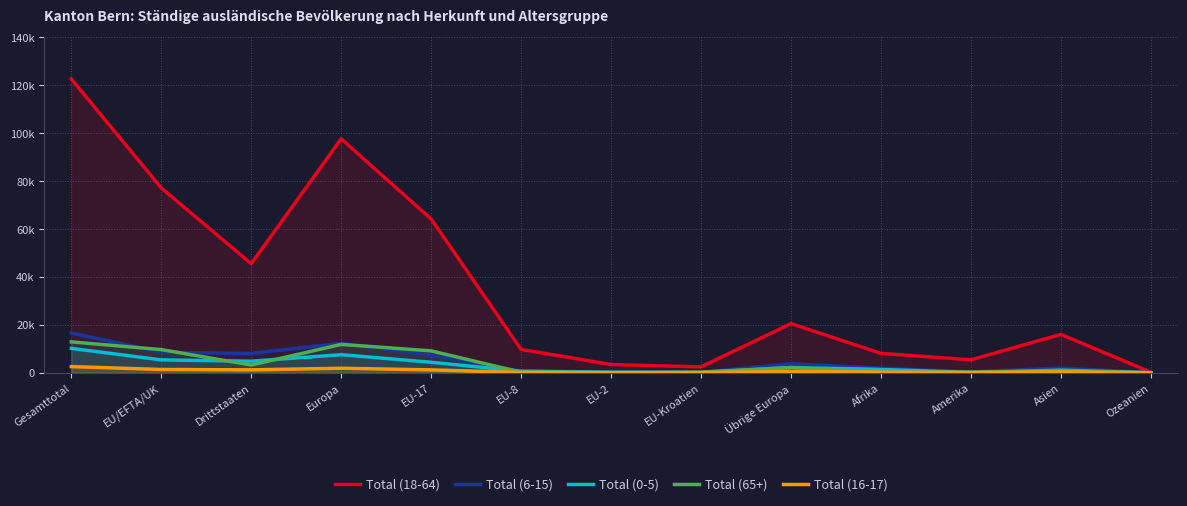

At how many categories does at least one series exceed 118232?

1